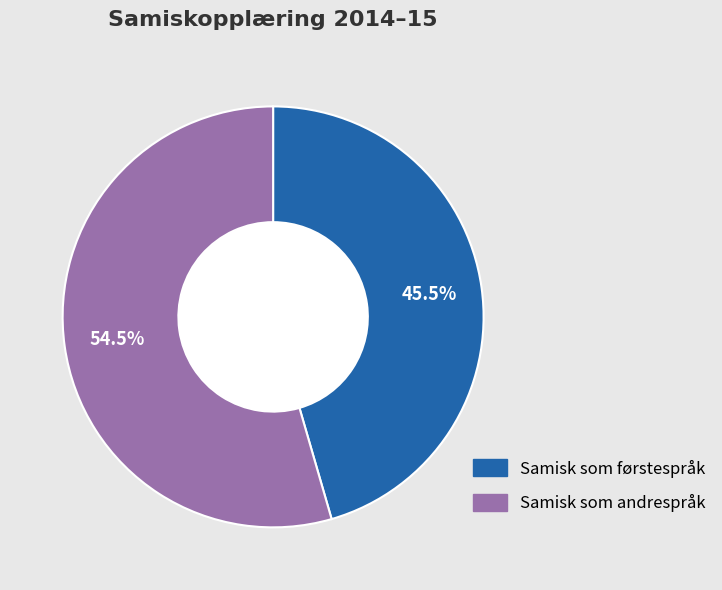

How many segments does this pie chart have?

2